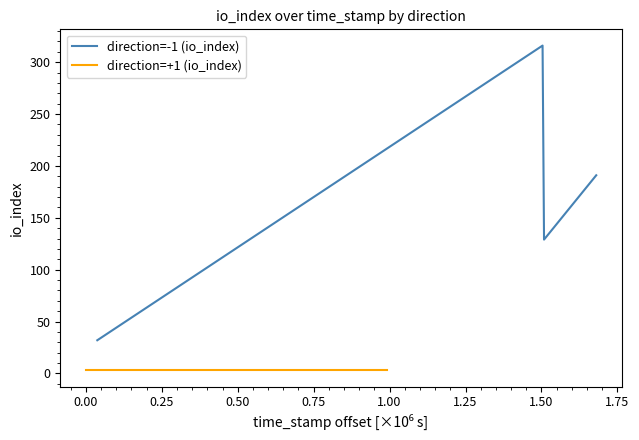

What is the sum of the direction=+1 (io_index) values at 0.50 and 0.00?

6